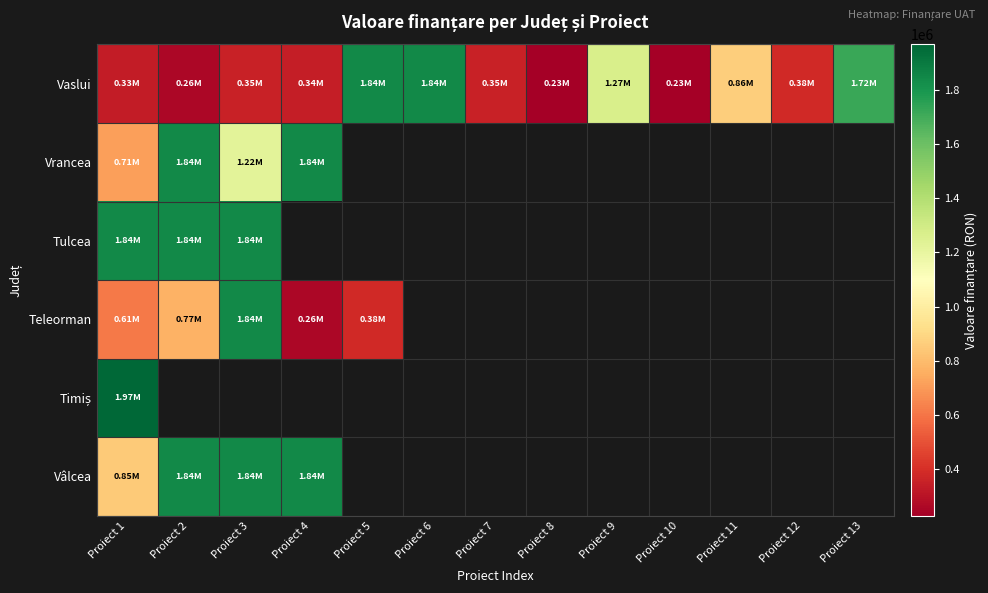

Count the number of data series in this chart.

6